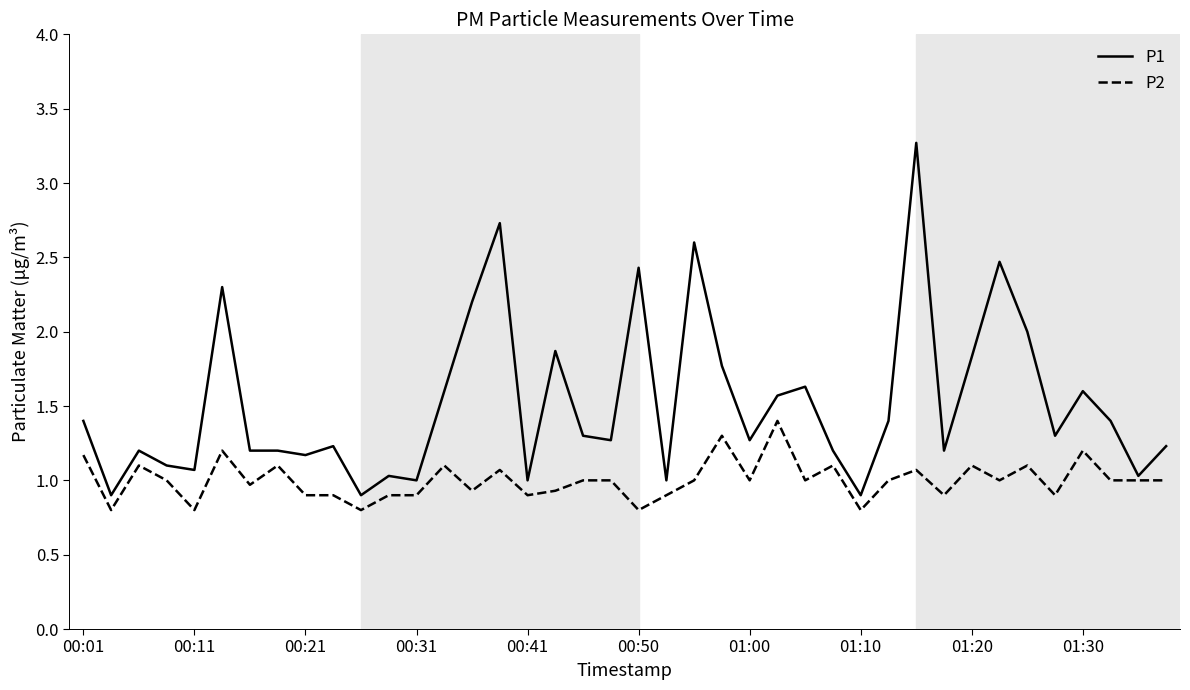

What is the sum of all P2 values?

40.0